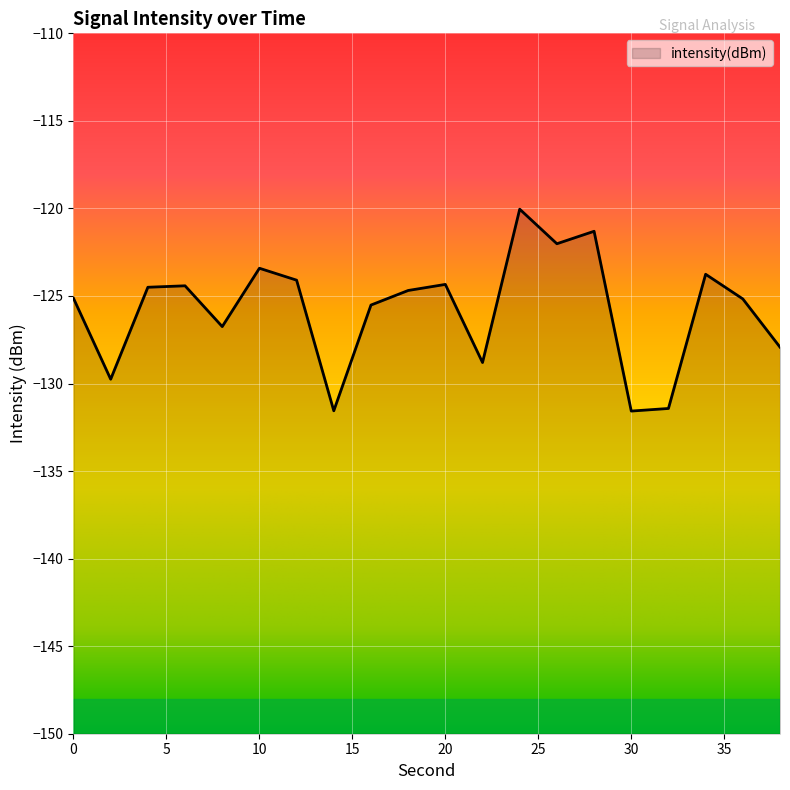

How many lines are shown in the chart?

1